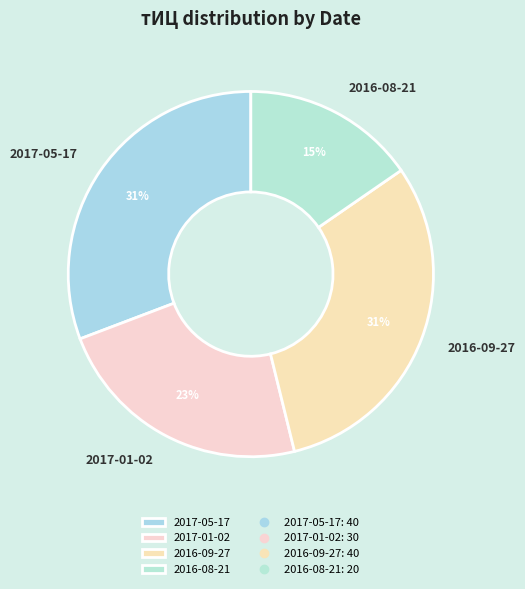

Count the number of slices in the pie.

4